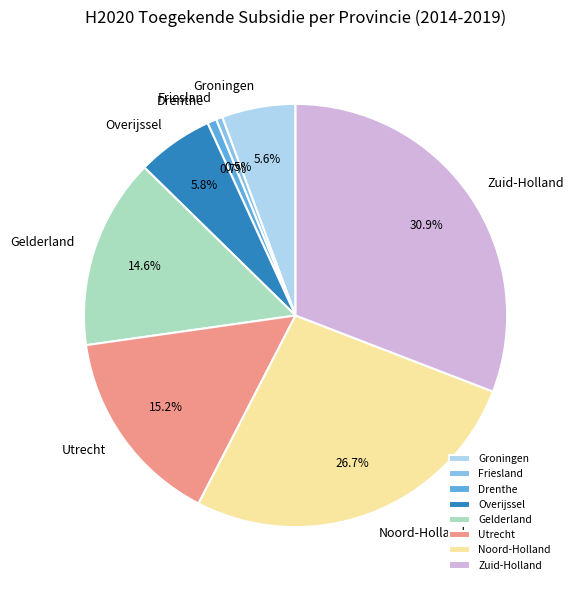

Between Friesland and Noord-Holland, which is larger?

Noord-Holland